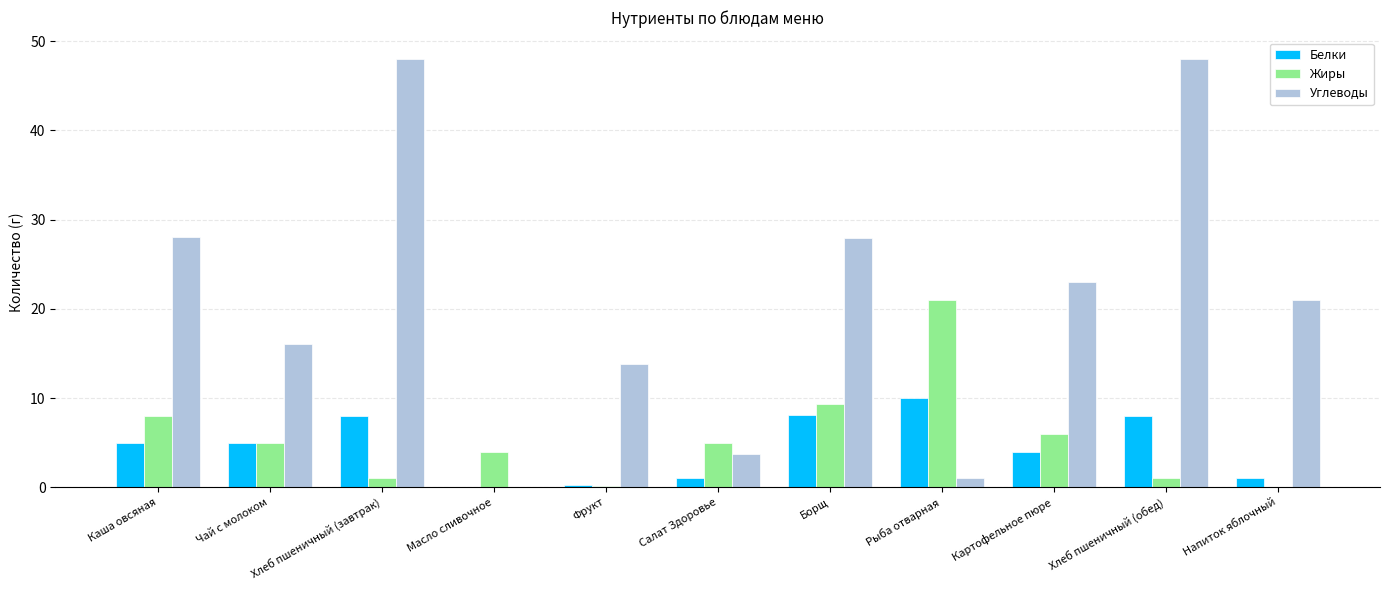

Count the number of categories in the chart.

11